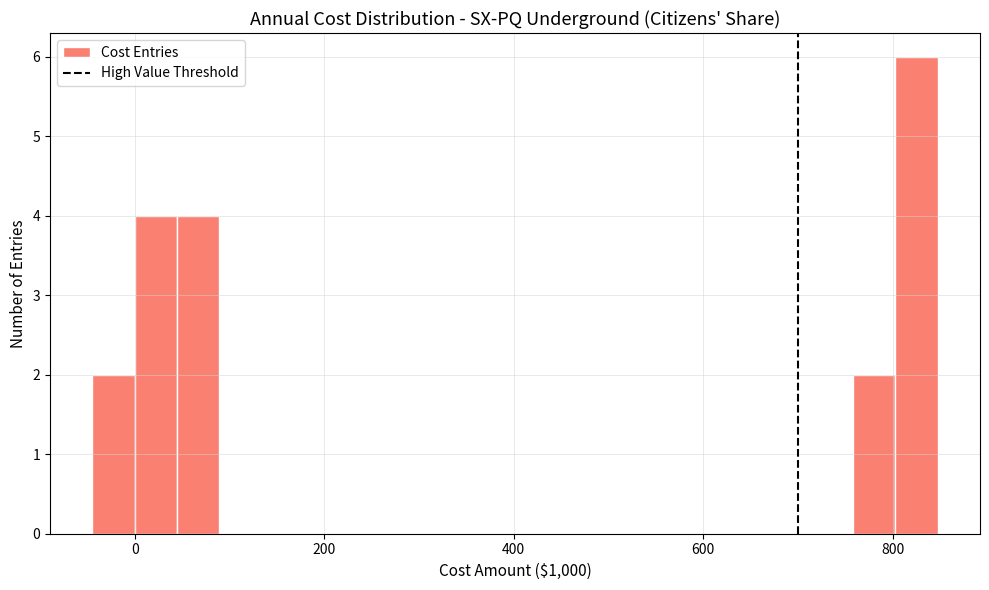

Around what value on the x-axis is the tallest bar? Give the approximate position of its centre, as read against the axis.

820